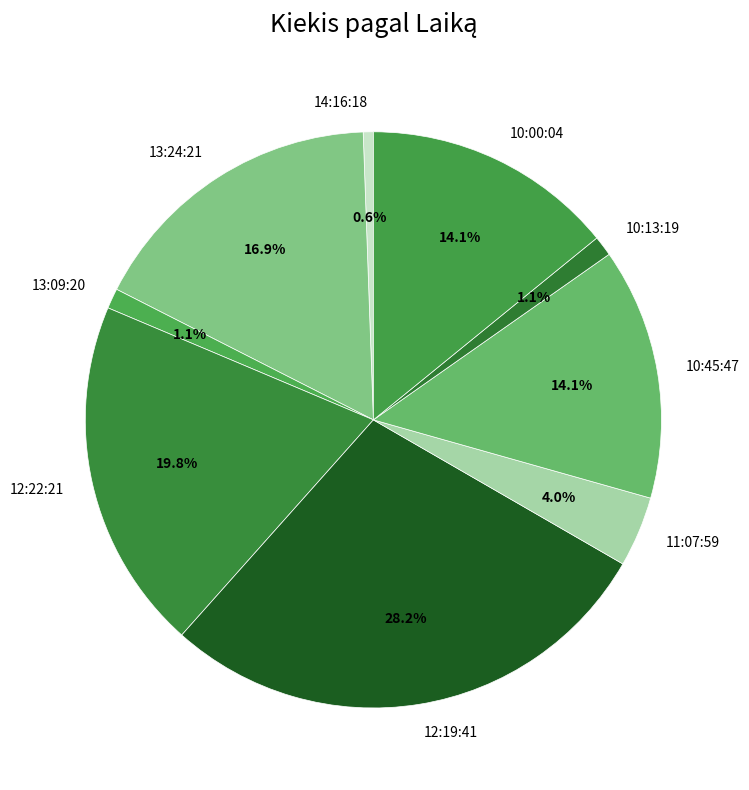

What is the largest slice in the pie chart?

12:19:41